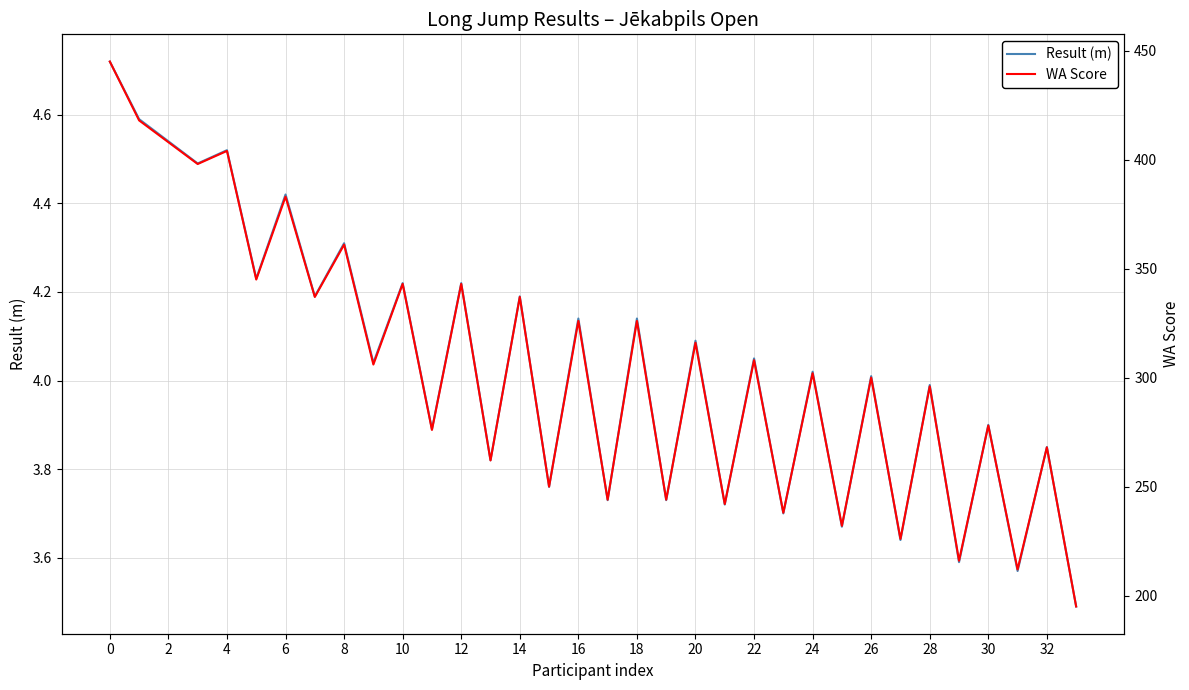

What is the difference between the maximum and minimum values in the Result (m) series?

1.2